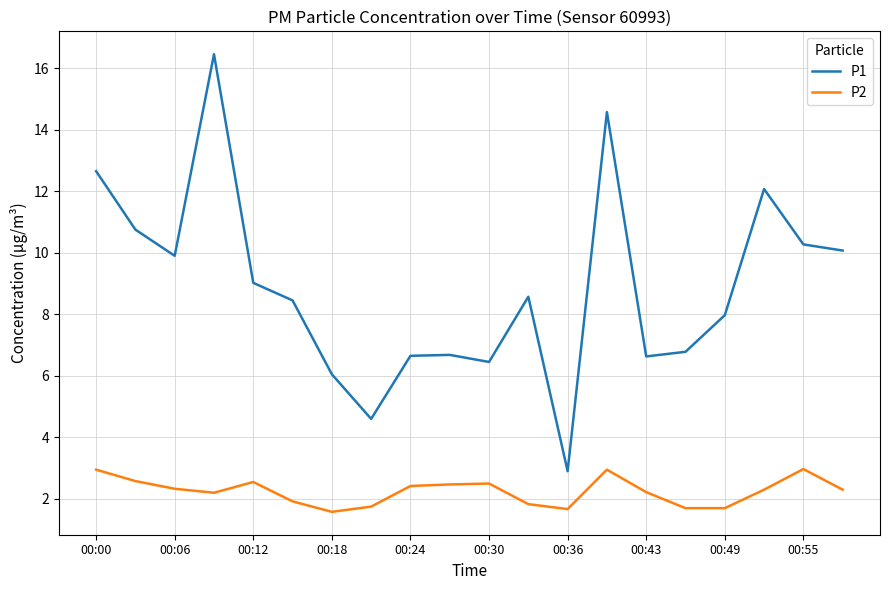

What are all the series names shown in the legend?

P1, P2